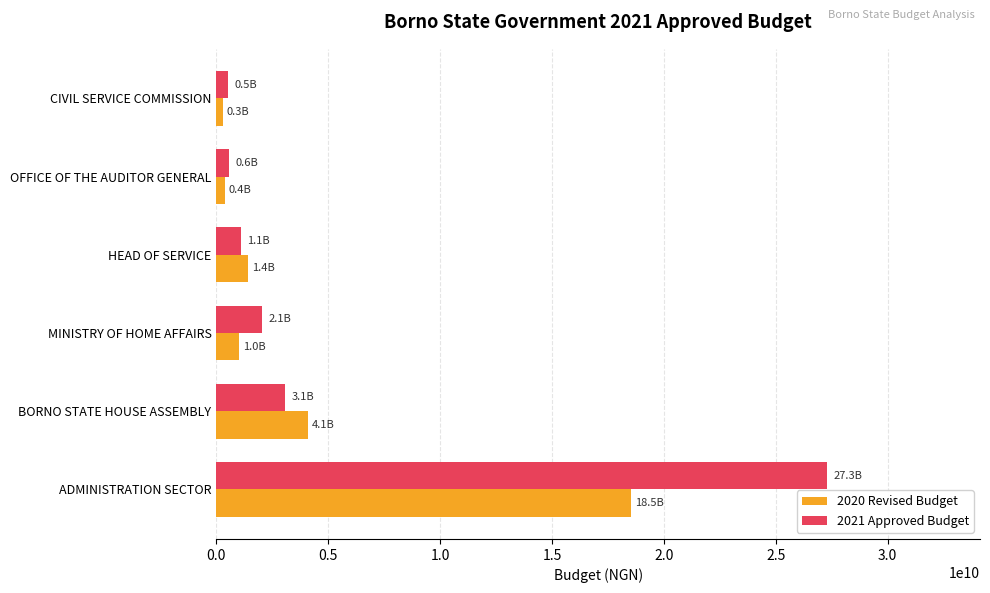

How many data points does each series have?

6